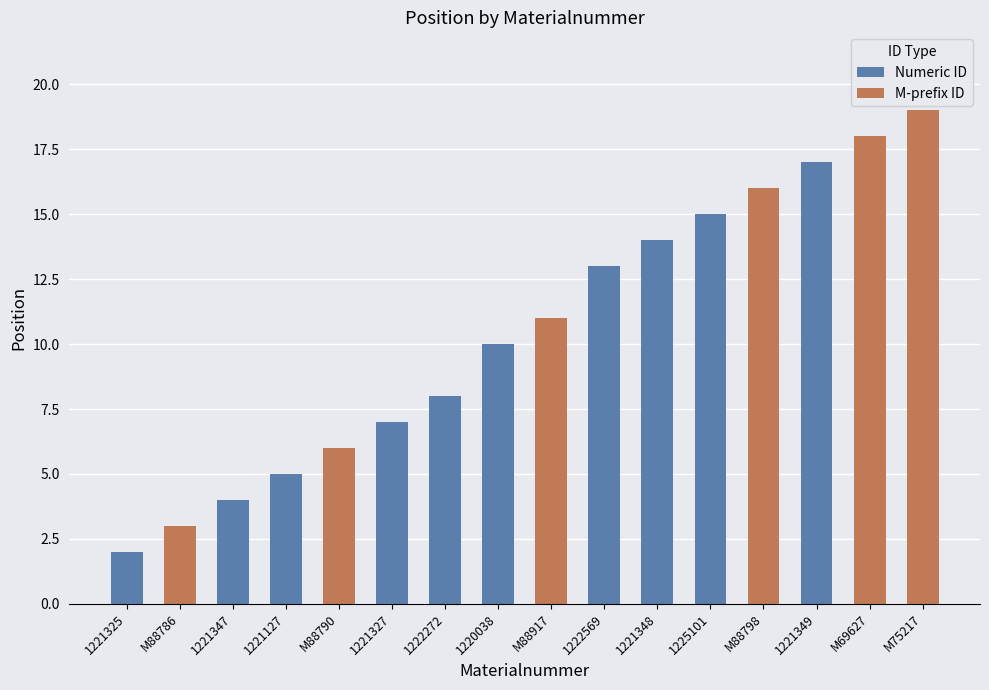

How many series are shown in this chart?

2